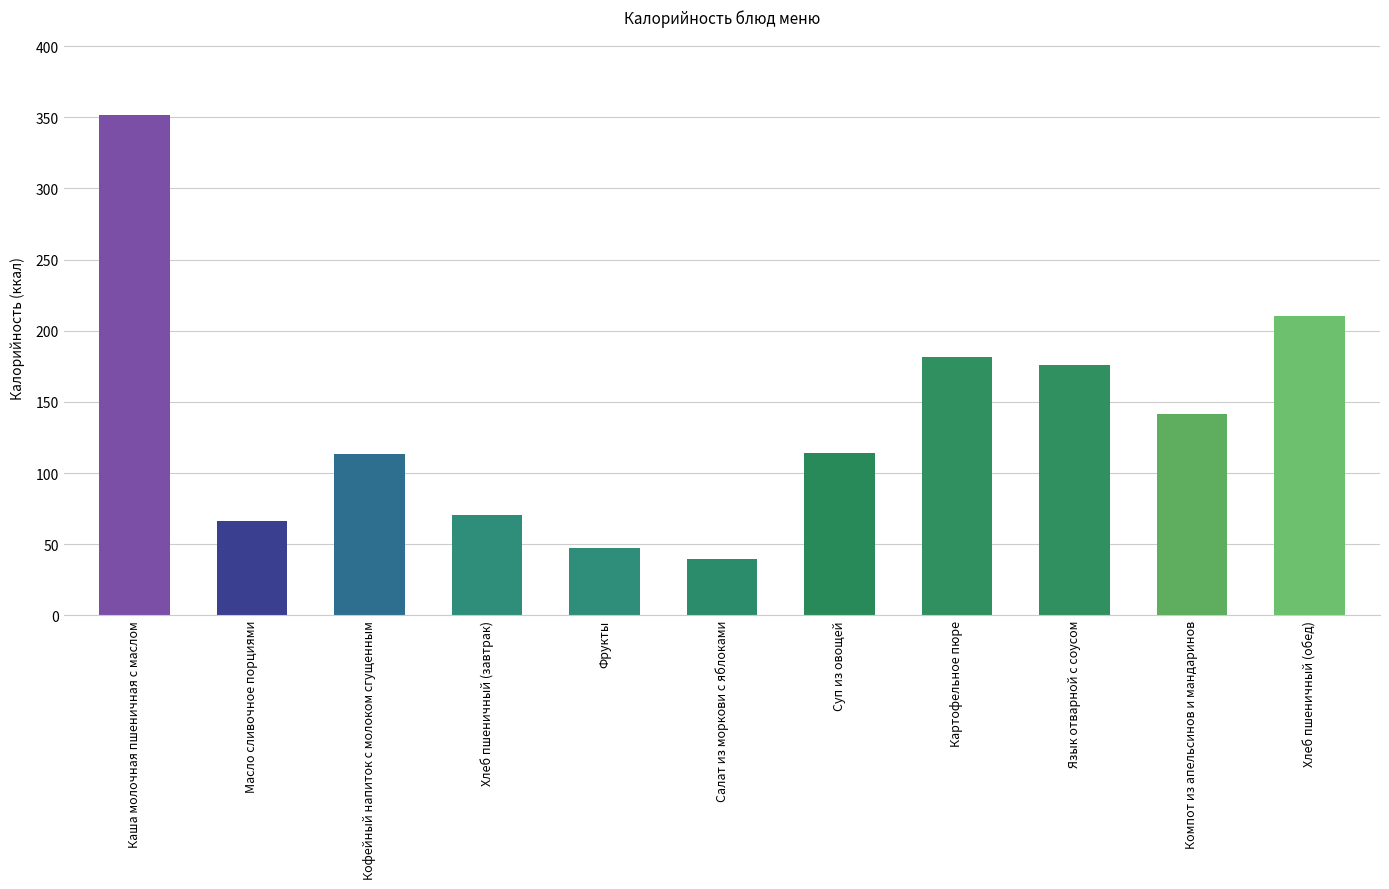

At which label is the value closest to 195?

Картофельное пюре